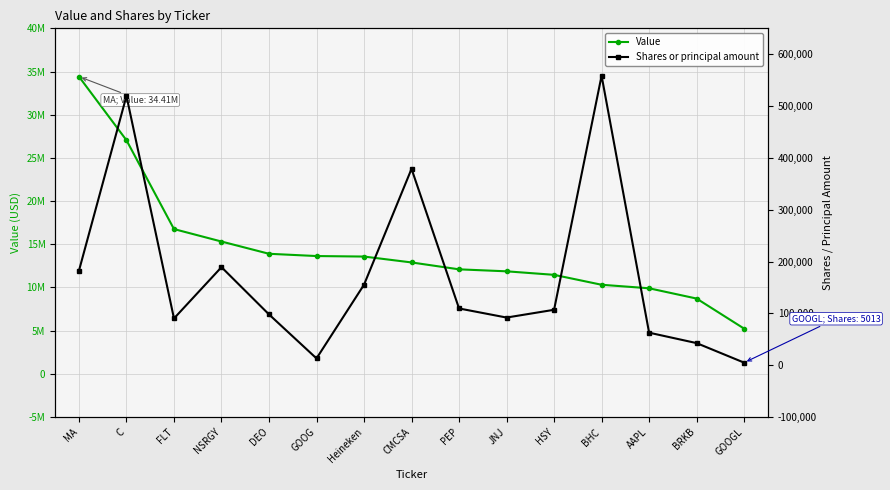

Which has a higher value, MA or BHC?

MA